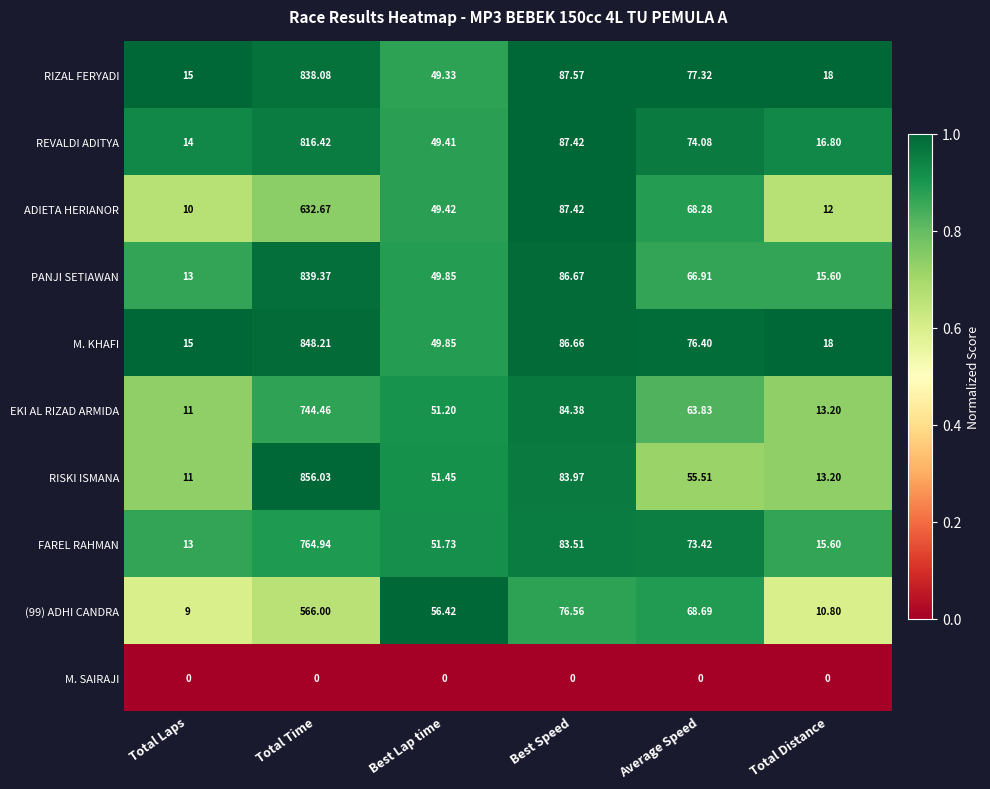

Where does the PANJI SETIAWAN series first go above 66?

Total Time